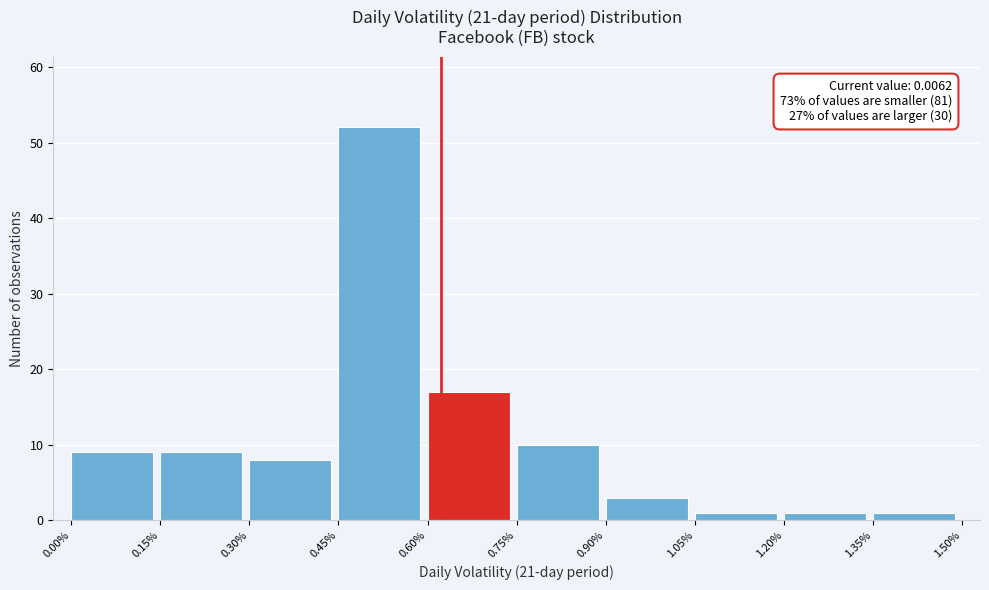

Reading left to right, what are all the values shown in this chart?

9	9	8	52	17	10	3	1	1	1